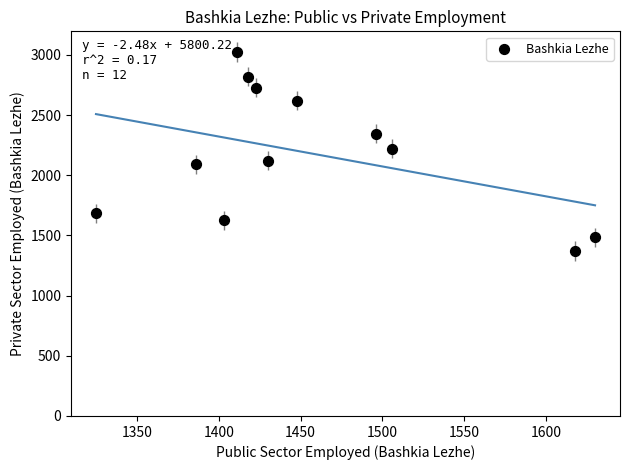

What is the average X value?

1458